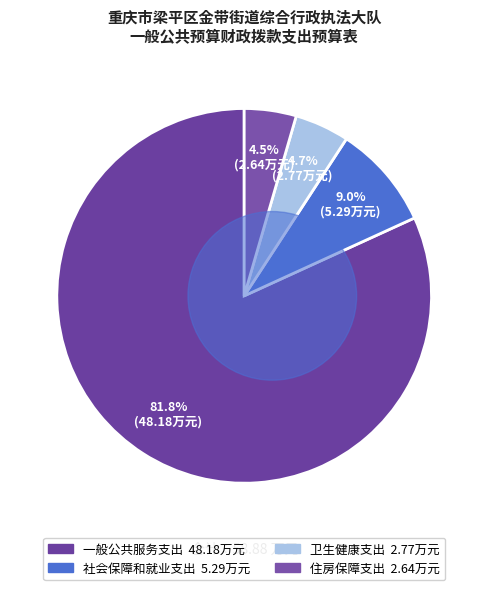

True or false: 卫生健康支出 accounts for 5% of the total.

True